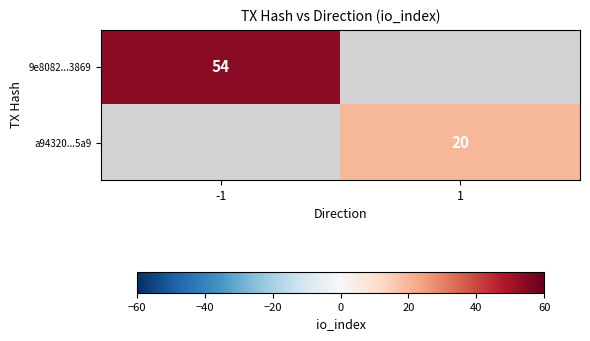

The value of a94320...5a9 at 1 is 20. True or false?

True